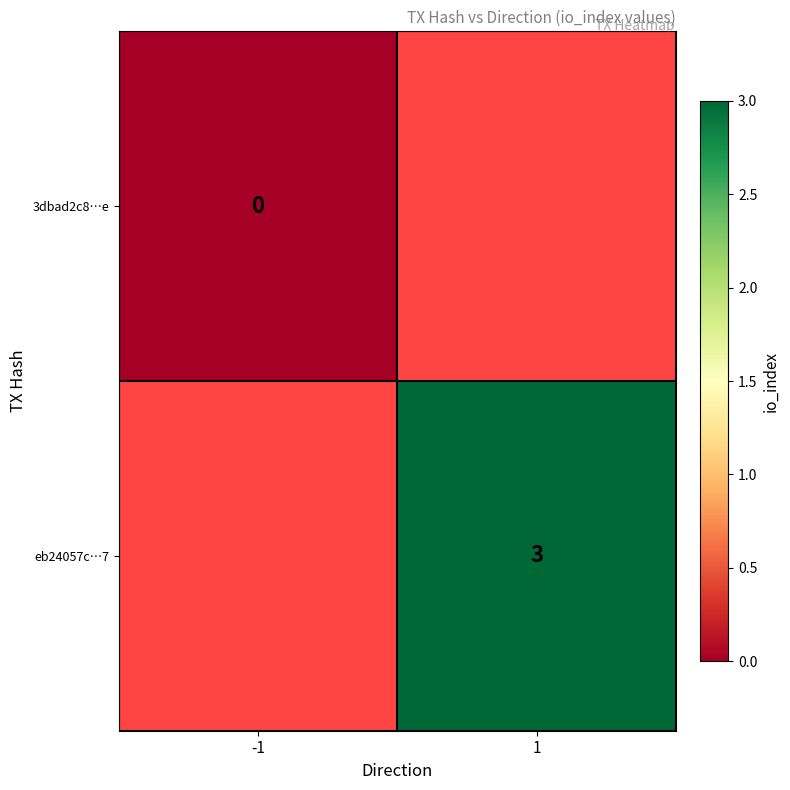

Count the number of data series in this chart.

2